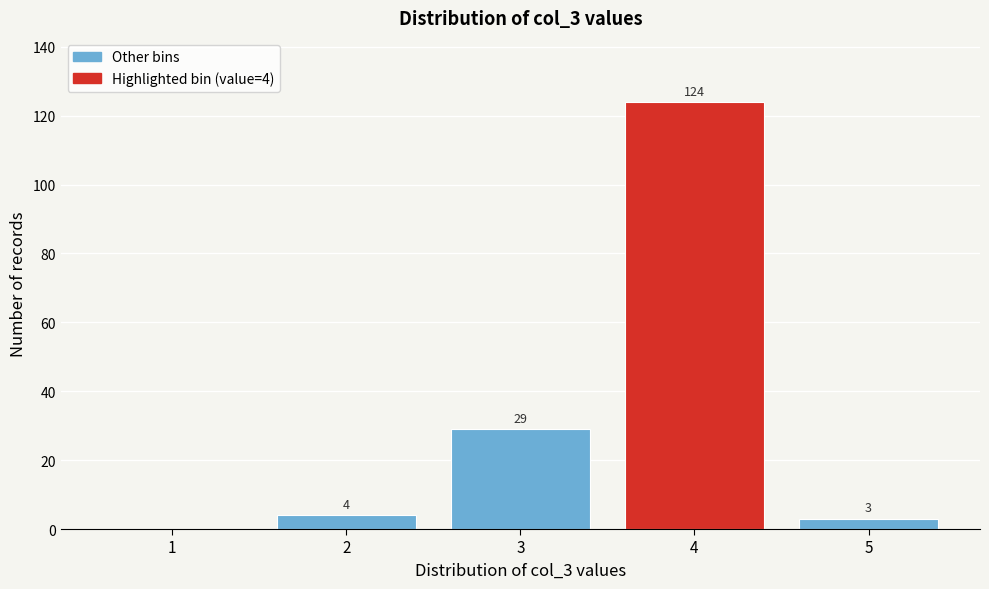

Reading left to right, what are all the values shown in this chart?

1=0	2=4	3=29	4=124	5=3